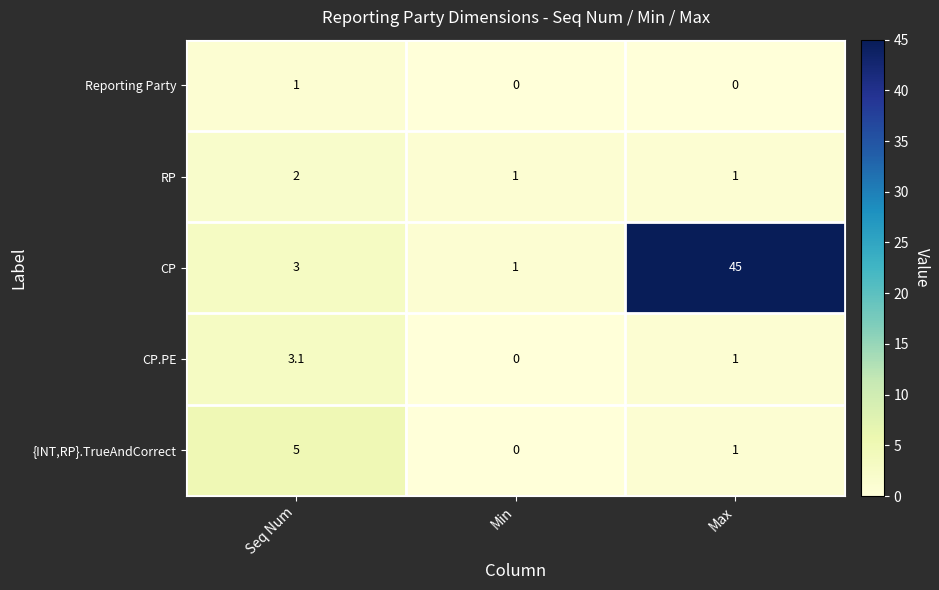

Which category has the highest value in the {INT,RP}.TrueAndCorrect series?

Seq Num